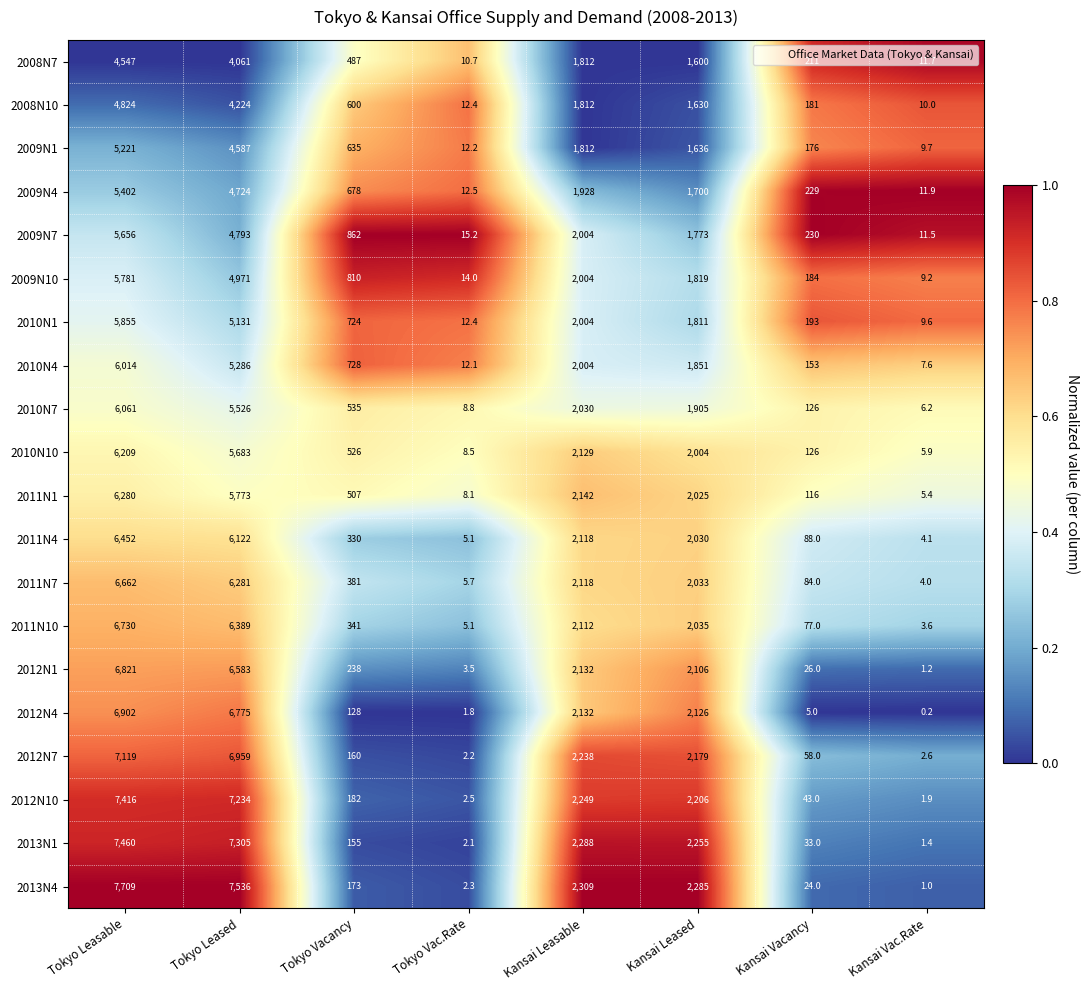

Is it true that 2011N10 equals 1521.4 at Tokyo Leasable?

False